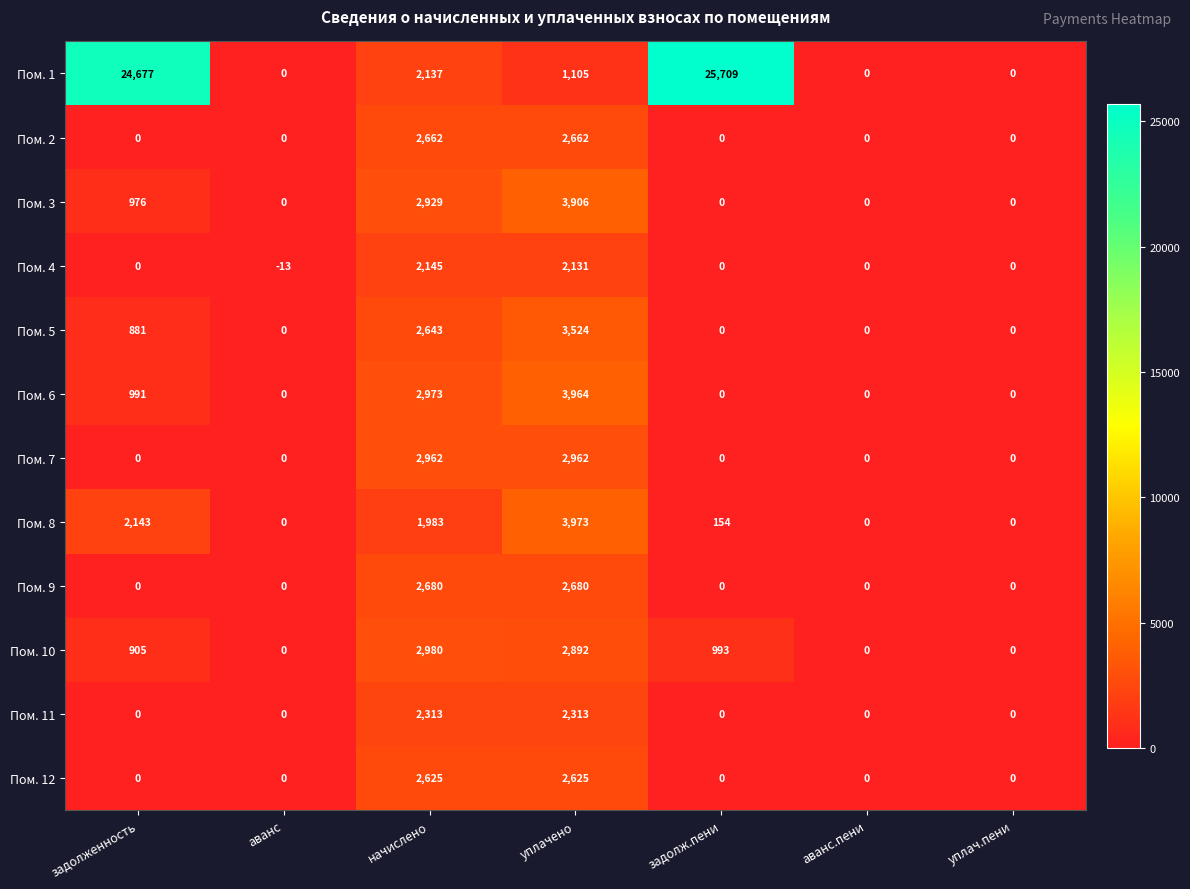

What is the difference between the maximum and minimum values in the Пом. 8 series?

3973